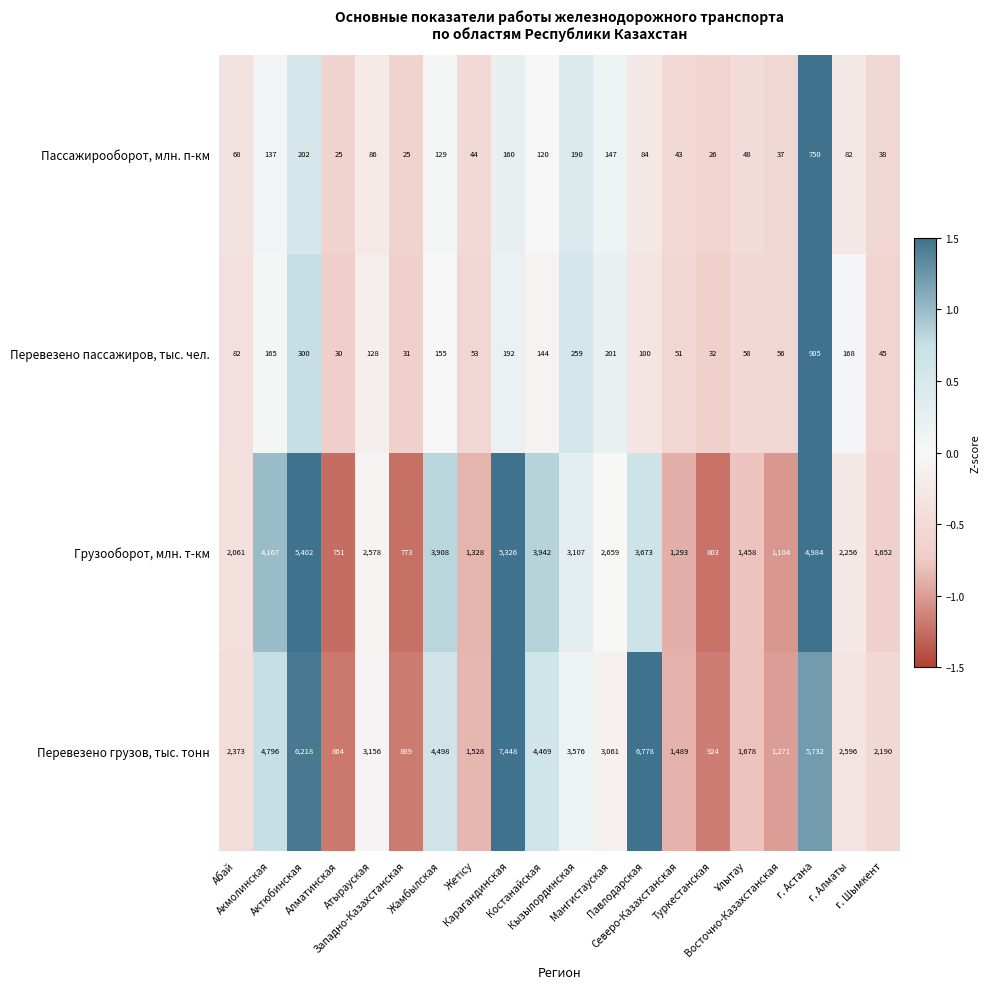

What is the spread (max minus min) of values at Кызылординская?

3386